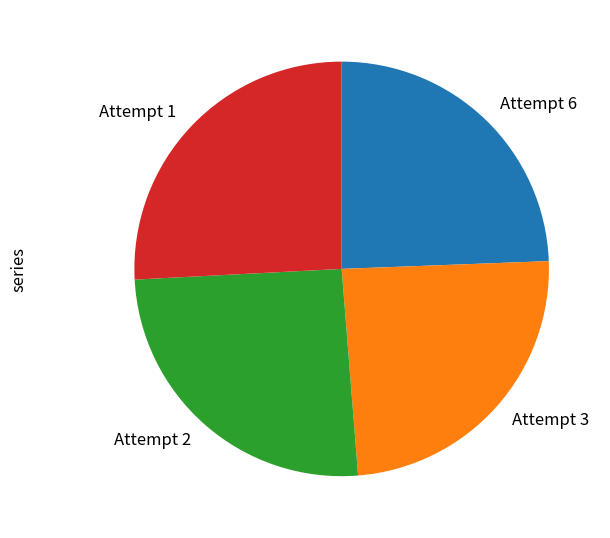

True or false: Attempt 2 accounts for 13% of the total.

False